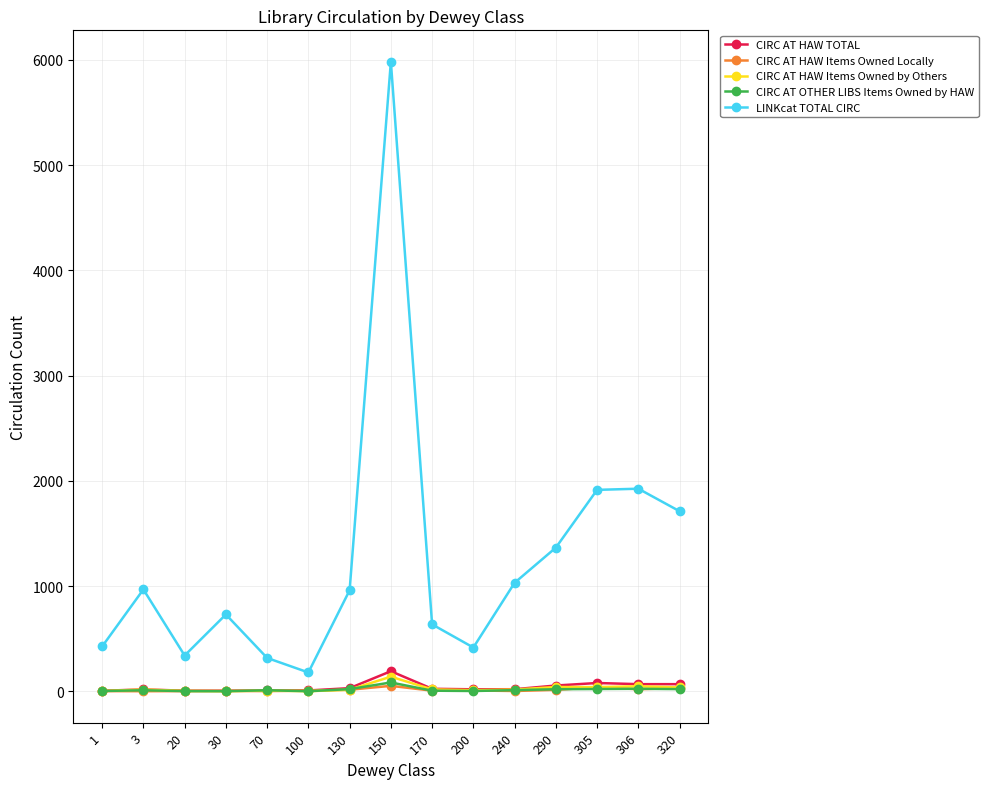

What is the difference between the second highest and second lowest values in the CIRC AT OTHER LIBS Items Owned by HAW series?

23